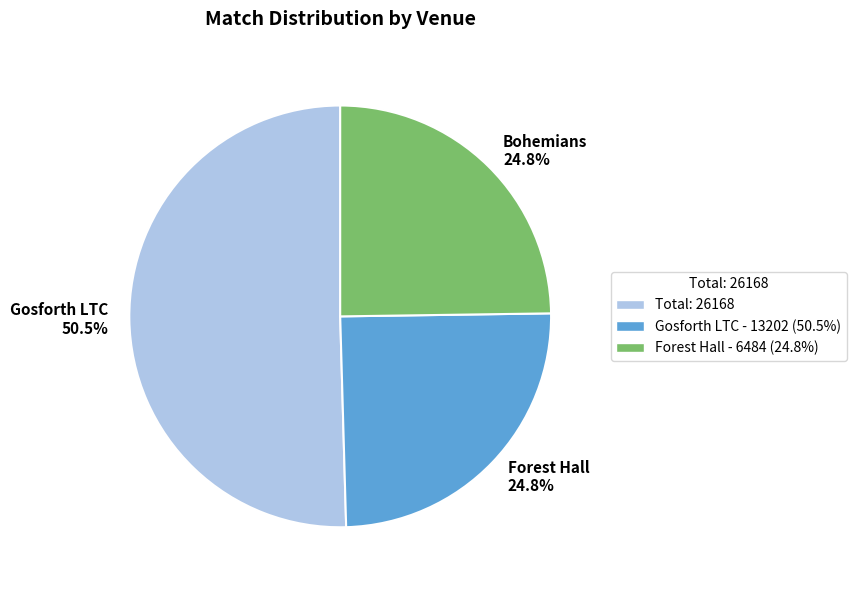

Combined, do Forest Hall 24.8% and Gosforth LTC 50.5% account for over 50%?

Yes